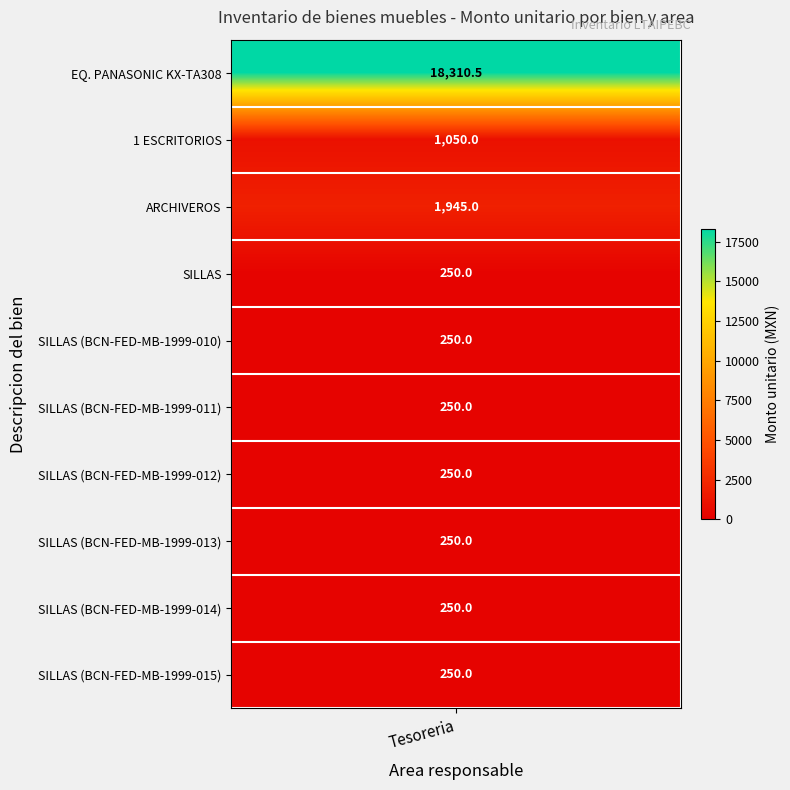

What is the sum of all values?

23055.5